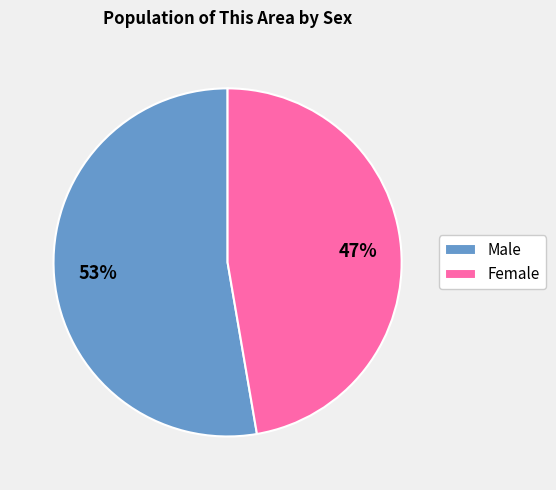

Approximately how many times larger is the value at Female compared to Male?

0.9